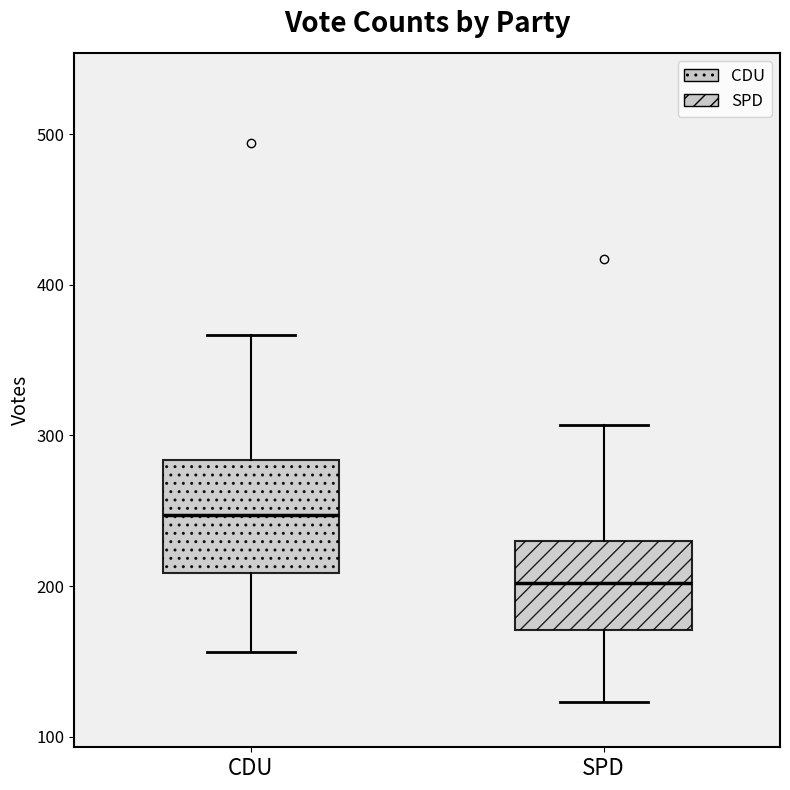

Where is the lower edge of the box for CDU on the y-axis? The values are not printed on the chart, so give them approximately, as read against the axis.

210